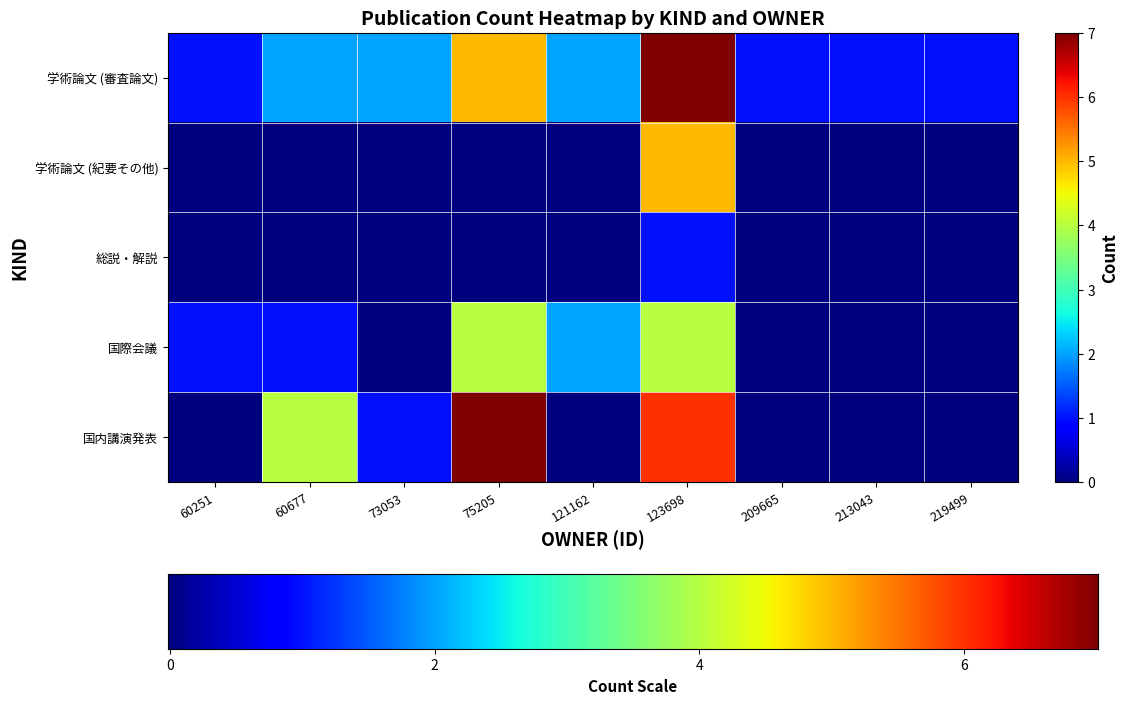

Is it true that 国内講演発表 equals -4 at 213043?

False